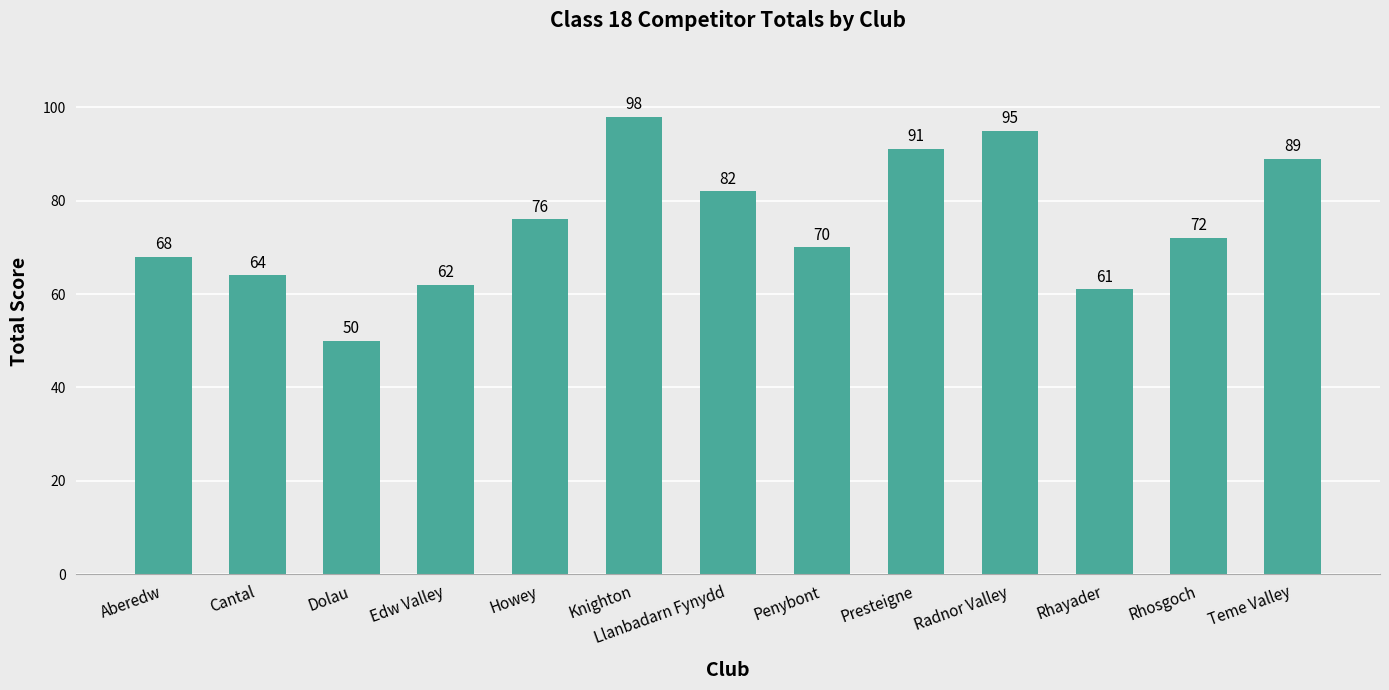

At which category does the chart reach its peak across all series?

Knighton